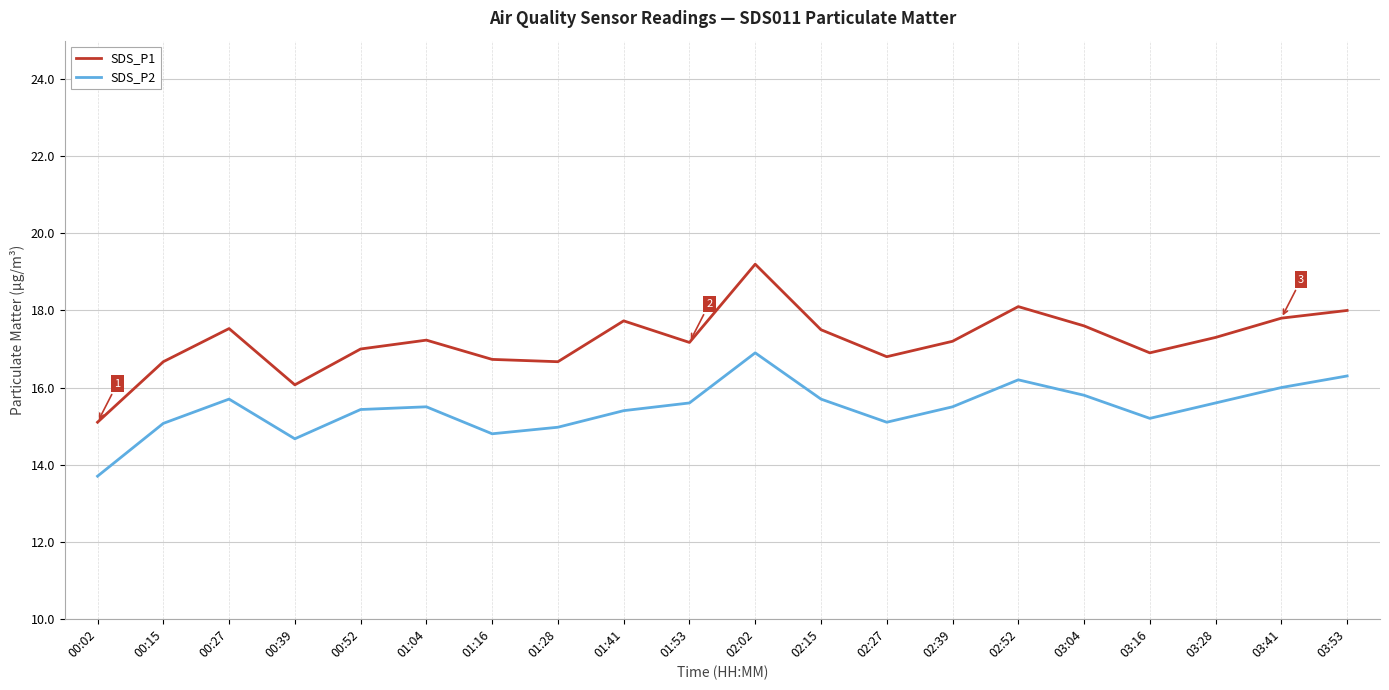

What is the lowest value of the SDS_P2 series?

13.7